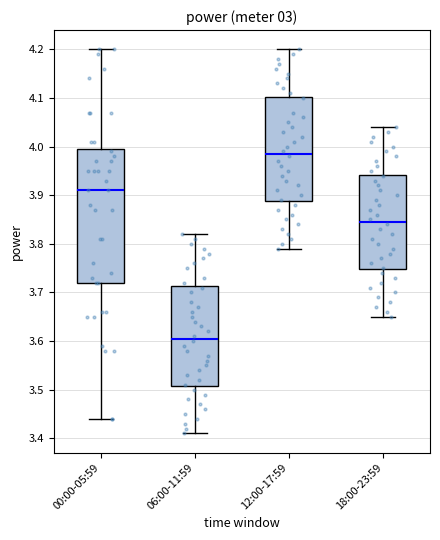

Reading left to right, read every box against the y-axis: the position of its median line, the range the box covers, and the ends of its whiskers. The values are not printed on the chart, so give them approximately, as read against the axis.

00:00-05:59: median 3.91, box 3.72 to 4.00, whiskers 3.44 to 4.20
06:00-11:59: median 3.61, box 3.51 to 3.71, whiskers 3.41 to 3.82
12:00-17:59: median 3.99, box 3.89 to 4.10, whiskers 3.79 to 4.20
18:00-23:59: median 3.85, box 3.75 to 3.94, whiskers 3.65 to 4.04